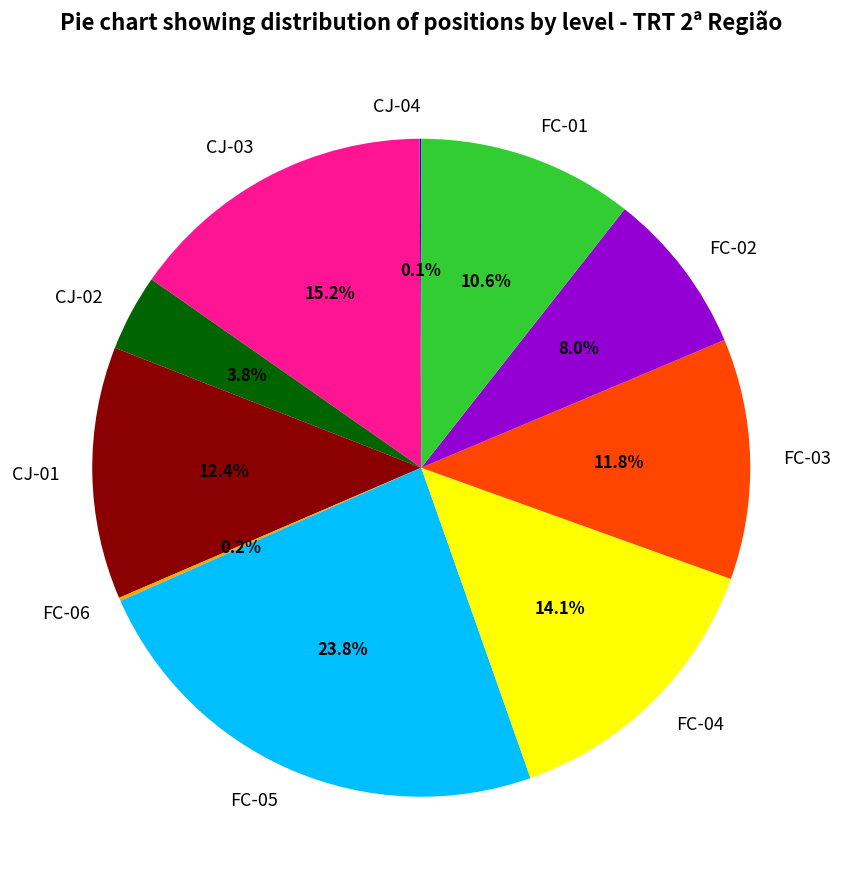

The FC-03 slice represents 12% of the pie. True or false?

True